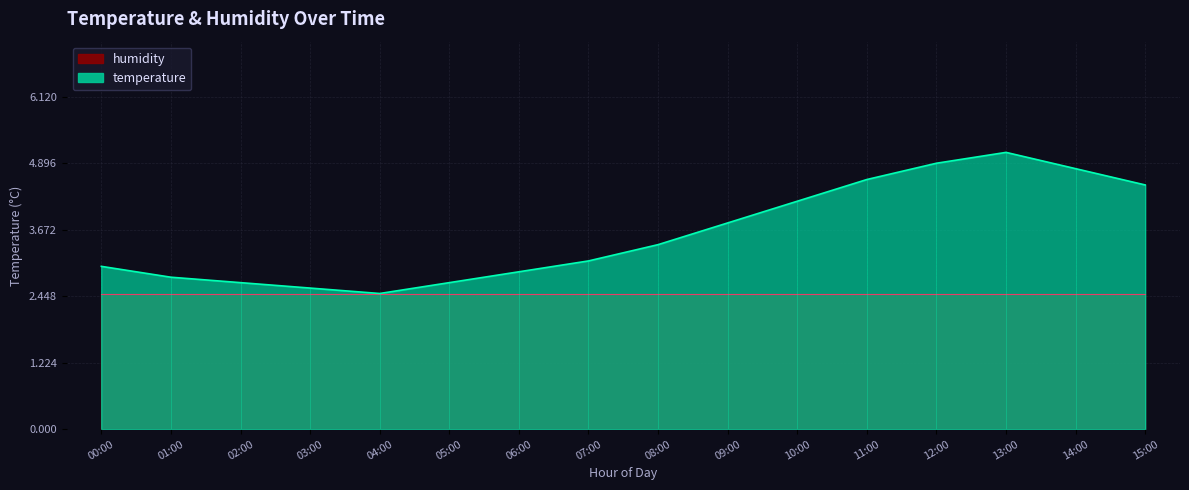

Which has a higher value, 04:00 or 11:00?

11:00